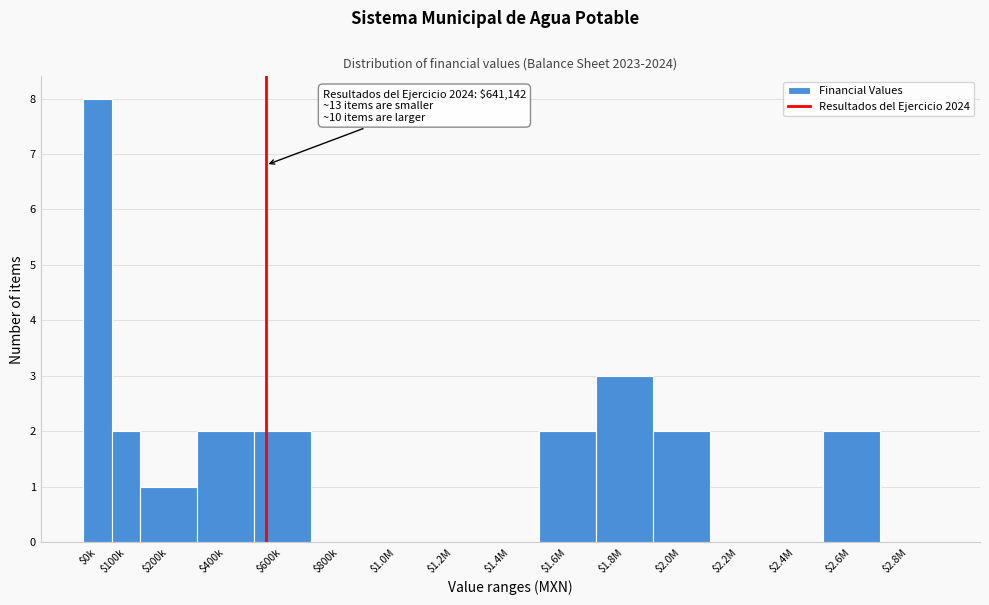

True or false: the data shows 4 at $1.8M.

False